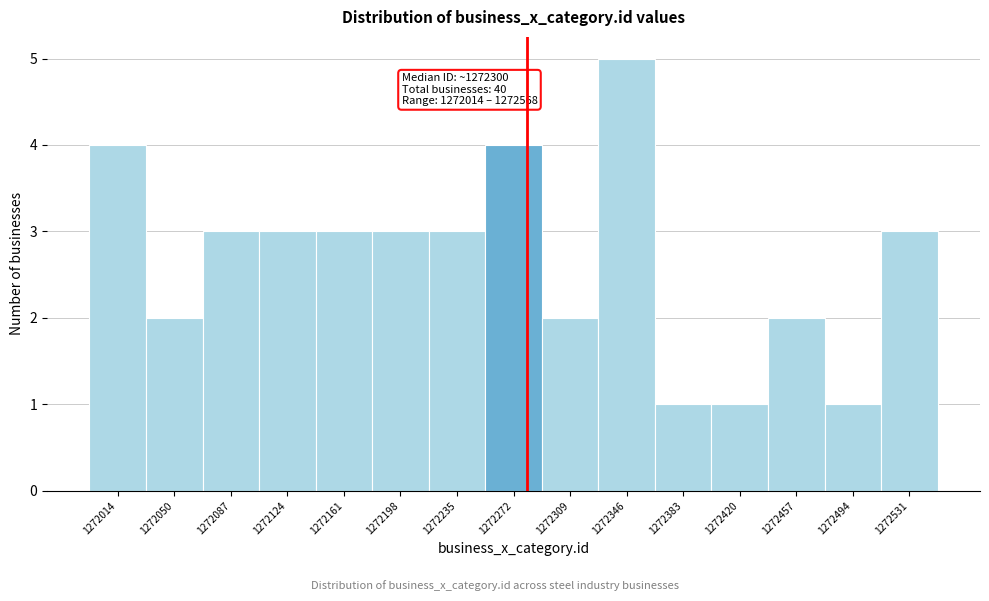

Reading right to left, what are all the values shown in this chart?

1272531=3	1272494=1	1272457=2	1272420=1	1272383=1	1272346=5	1272309=2	1272272=4	1272235=3	1272198=3	1272161=3	1272124=3	1272087=3	1272050=2	1272014=4